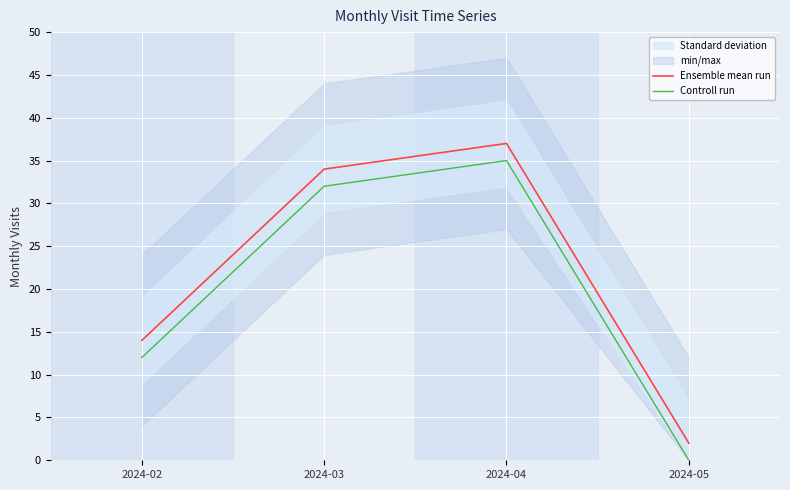

True or false: Controll run has more than 0 interior local peaks.

True